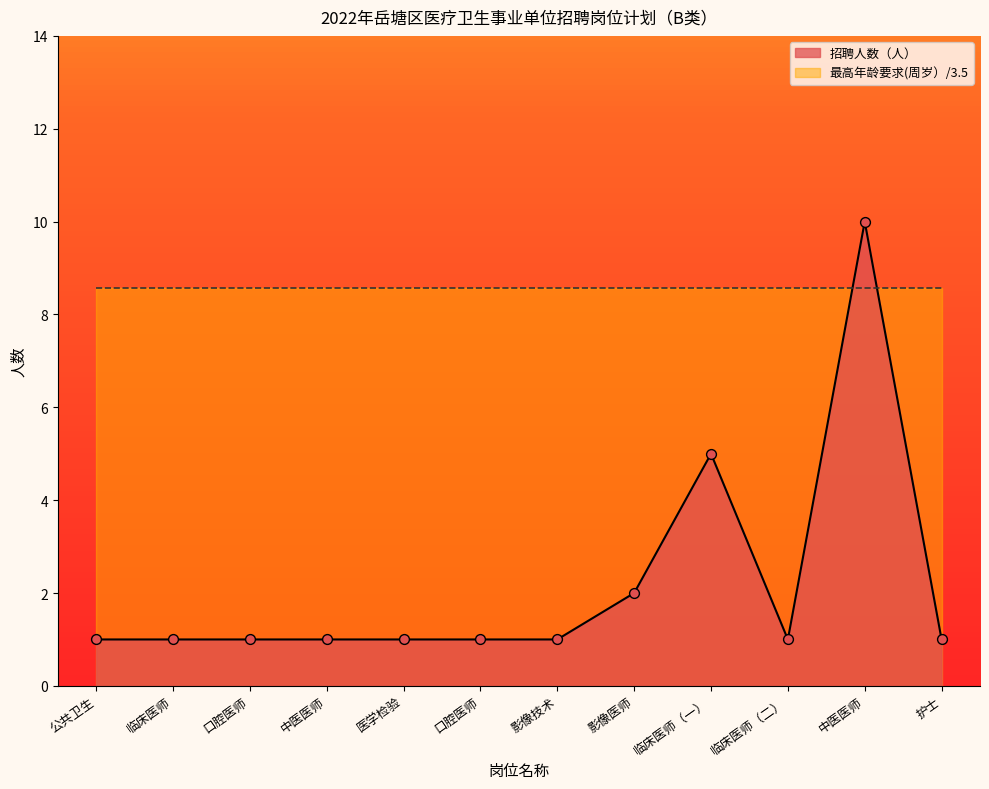

Approximately how many times larger is the value at 临床医师（二） compared to 临床医师?

1.0